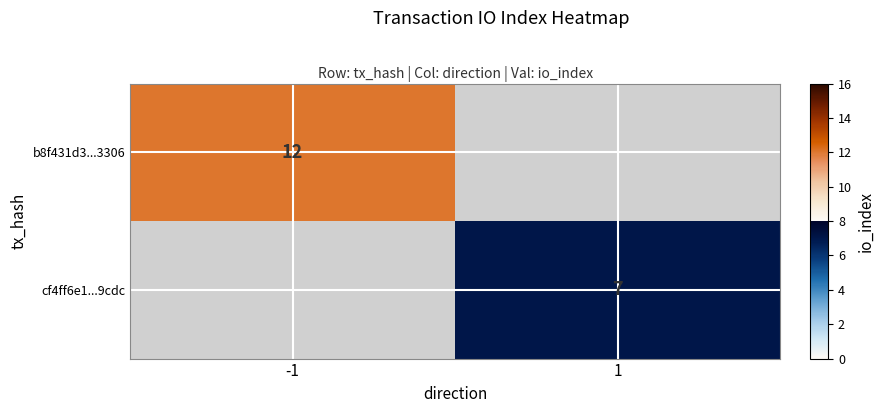

The value of b8f431d3...3306 at -1 is 16.1. True or false?

False